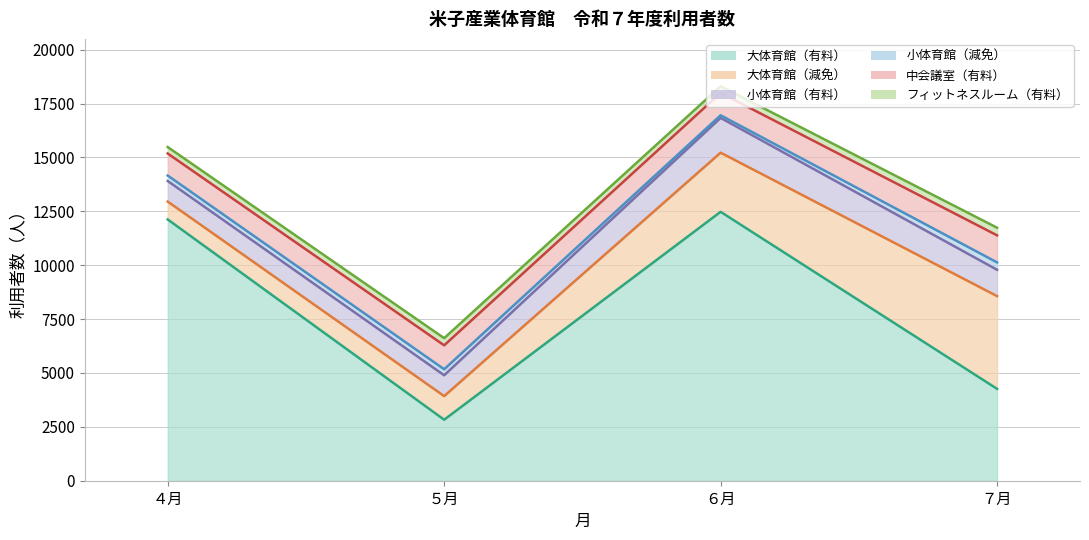

Reading left to right, what are all the values shown in this chart?

大体育館（有料）: ４月=12121	５月=2830	６月=12475	７月=4263
大体育館（減免）: ４月=830	５月=1097	６月=2745	７月=4302
小体育館（有料）: ４月=954	５月=966	６月=1613	７月=1222
小体育館（減免）: ４月=253	５月=278	６月=121	７月=342
中会議室（有料）: ４月=1022	５月=1111	６月=1037	７月=1255
フィットネスルーム（有料）: ４月=300	５月=332	６月=311	７月=354